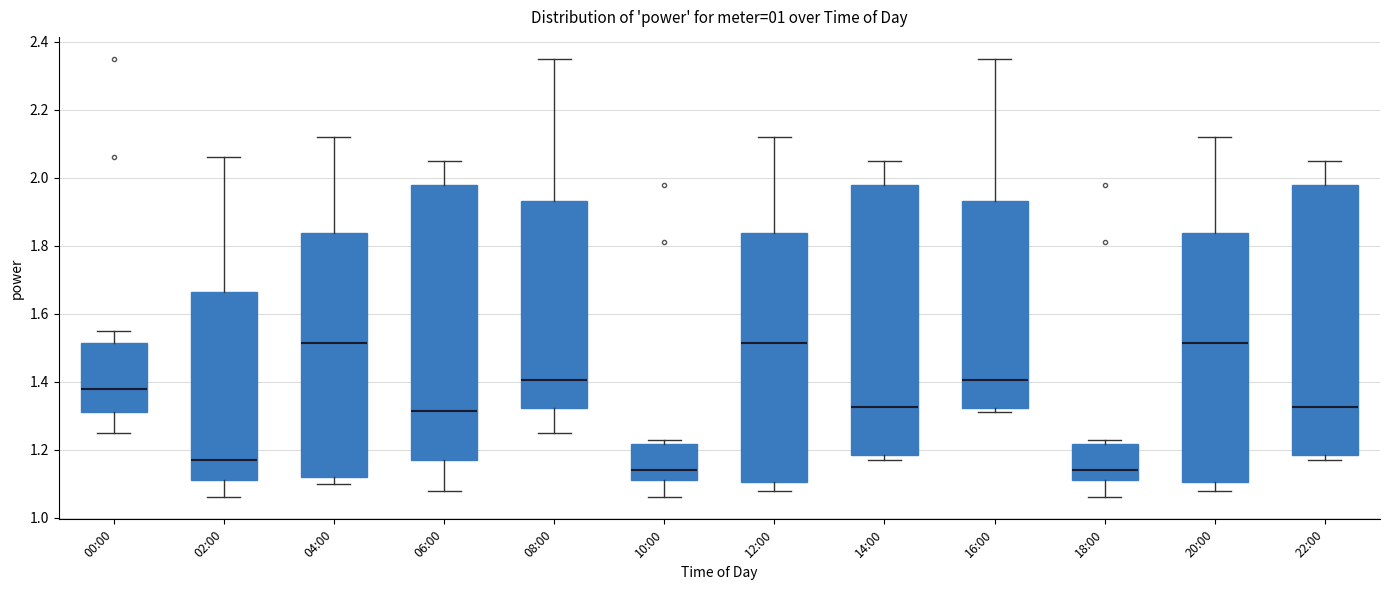

Reading left to right, read every box against the y-axis: the position of its median line, the range the box covers, and the ends of its whiskers. The values are not printed on the chart, so give them approximately, as read against the axis.

00:00: median 1.38, box 1.32 to 1.52, whiskers 1.26 to 1.56
02:00: median 1.18, box 1.12 to 1.66, whiskers 1.06 to 2.06
04:00: median 1.52, box 1.12 to 1.84, whiskers 1.10 to 2.12
06:00: median 1.32, box 1.18 to 1.98, whiskers 1.08 to 2.06
08:00: median 1.40, box 1.32 to 1.94, whiskers 1.26 to 2.36
10:00: median 1.14, box 1.12 to 1.22, whiskers 1.06 to 1.24
12:00: median 1.52, box 1.10 to 1.84, whiskers 1.08 to 2.12
14:00: median 1.32, box 1.18 to 1.98, whiskers 1.18 (just below the box's lower edge) to 2.06
16:00: median 1.40, box 1.32 to 1.94, whiskers 1.32 (just below the box's lower edge) to 2.36
18:00: median 1.14, box 1.12 to 1.22, whiskers 1.06 to 1.24
20:00: median 1.52, box 1.10 to 1.84, whiskers 1.08 to 2.12
22:00: median 1.32, box 1.18 to 1.98, whiskers 1.18 (just below the box's lower edge) to 2.06